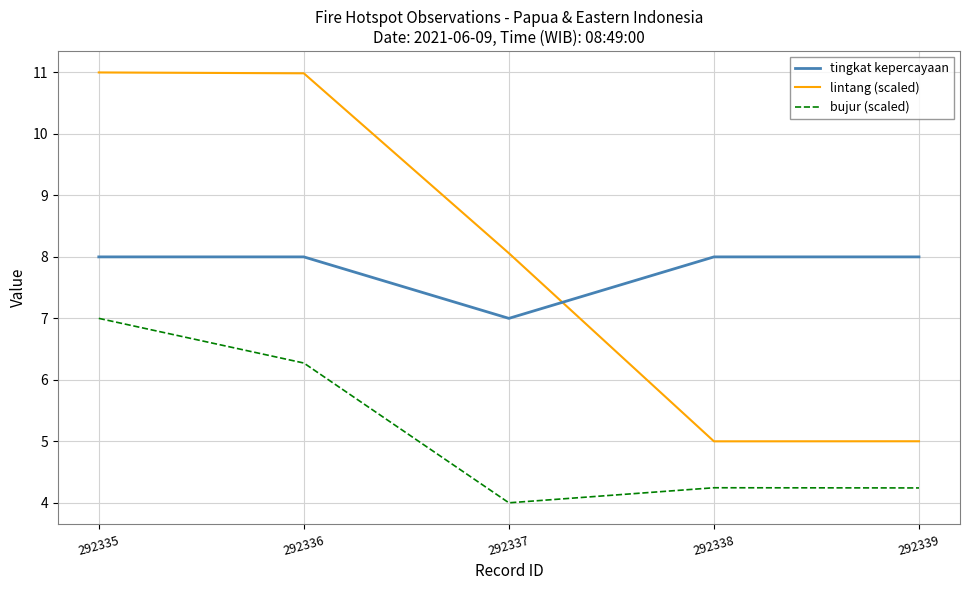

What is the difference between the maximum and second lowest values in the lintang (scaled) series?

6.0